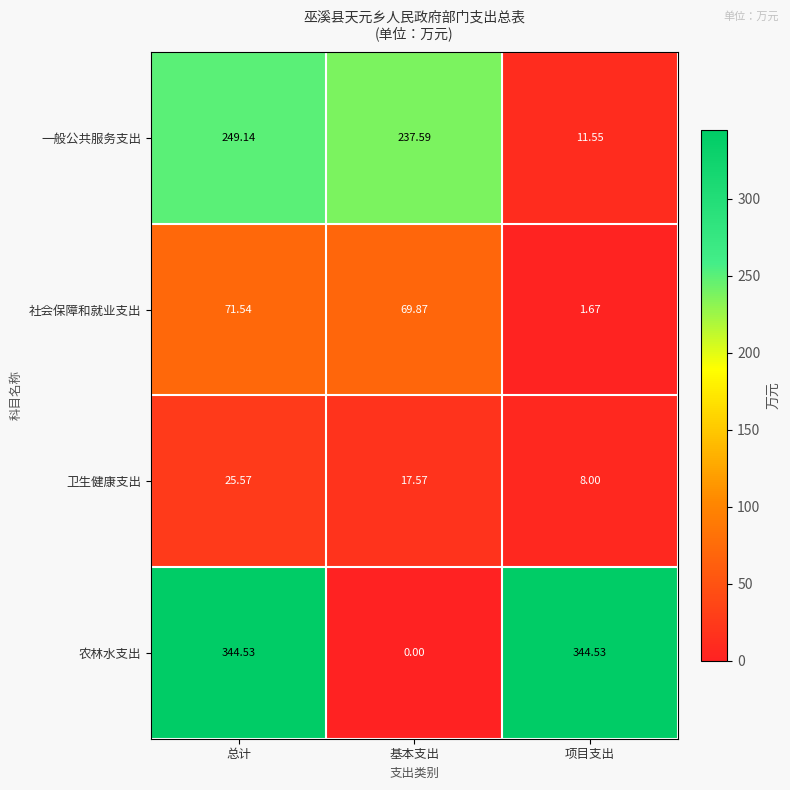

Which series has the largest total across all categories?

农林水支出